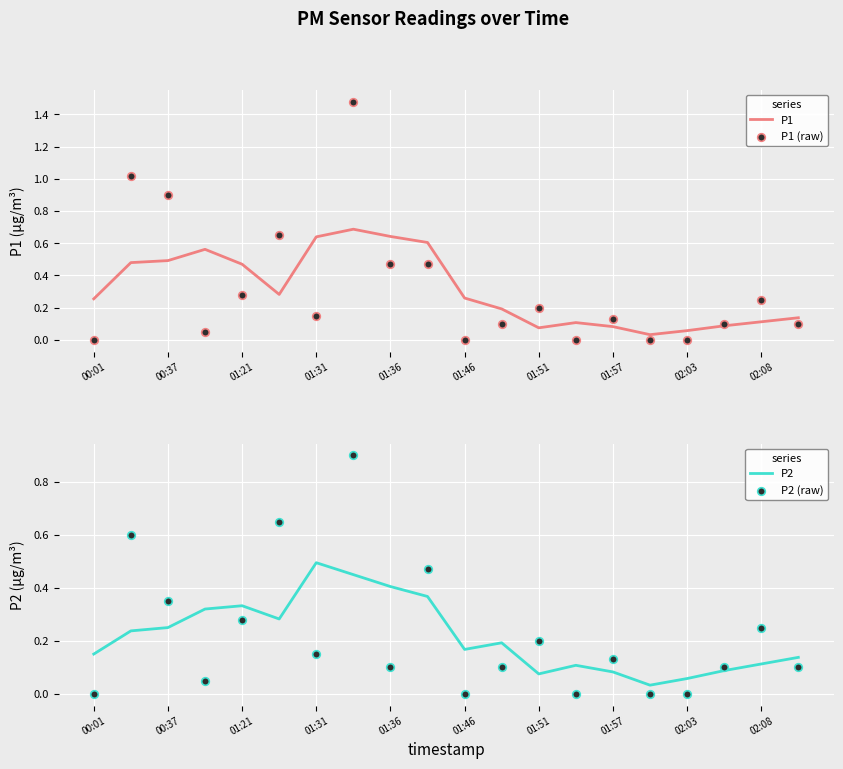

The value of P1 at 02:08 is 0.1. True or false?

True